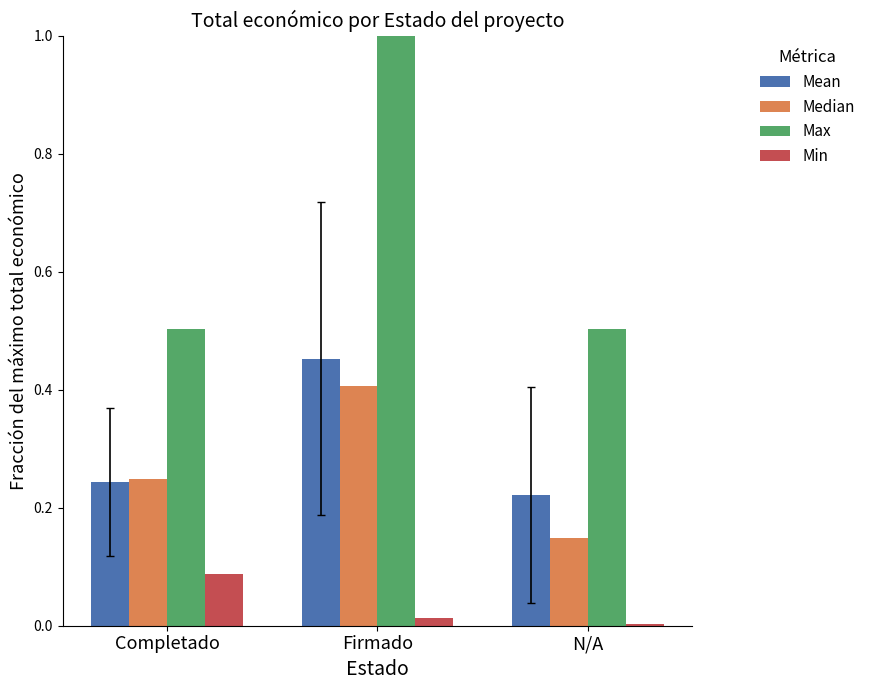

Which category has the highest value across all series?

Firmado